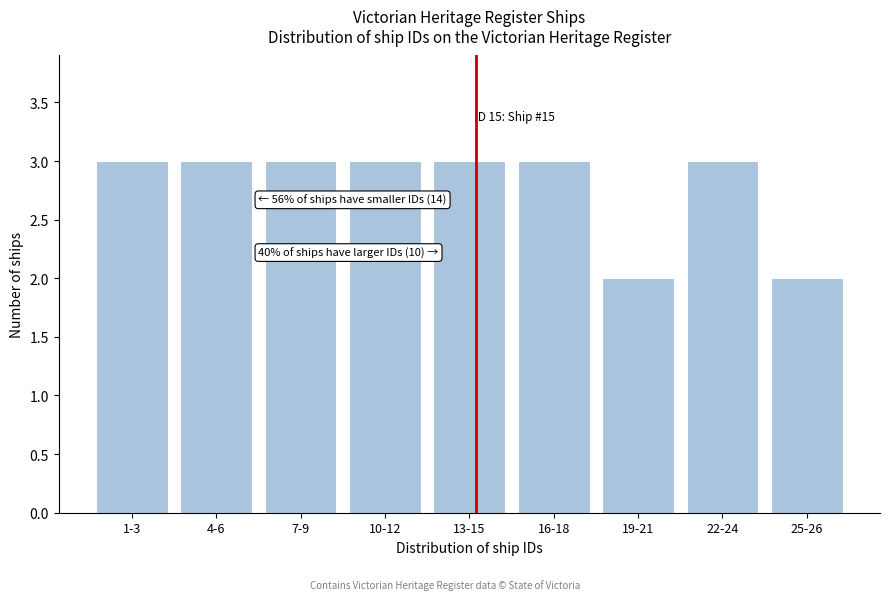

Reading right to left, list all the values displayed in this chart.

25-26=2	22-24=3	19-21=2	16-18=3	13-15=3	10-12=3	7-9=3	4-6=3	1-3=3